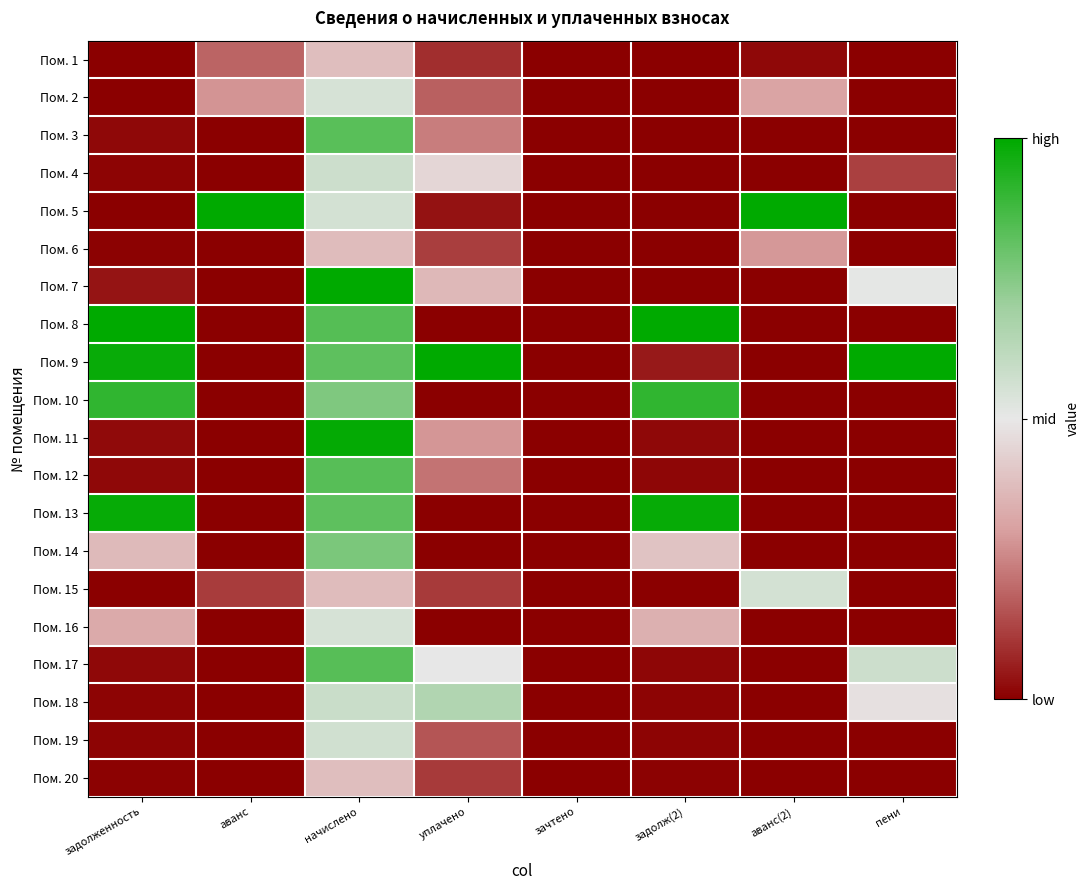

What is the spread (max minus min) of values at аванс?

1.0